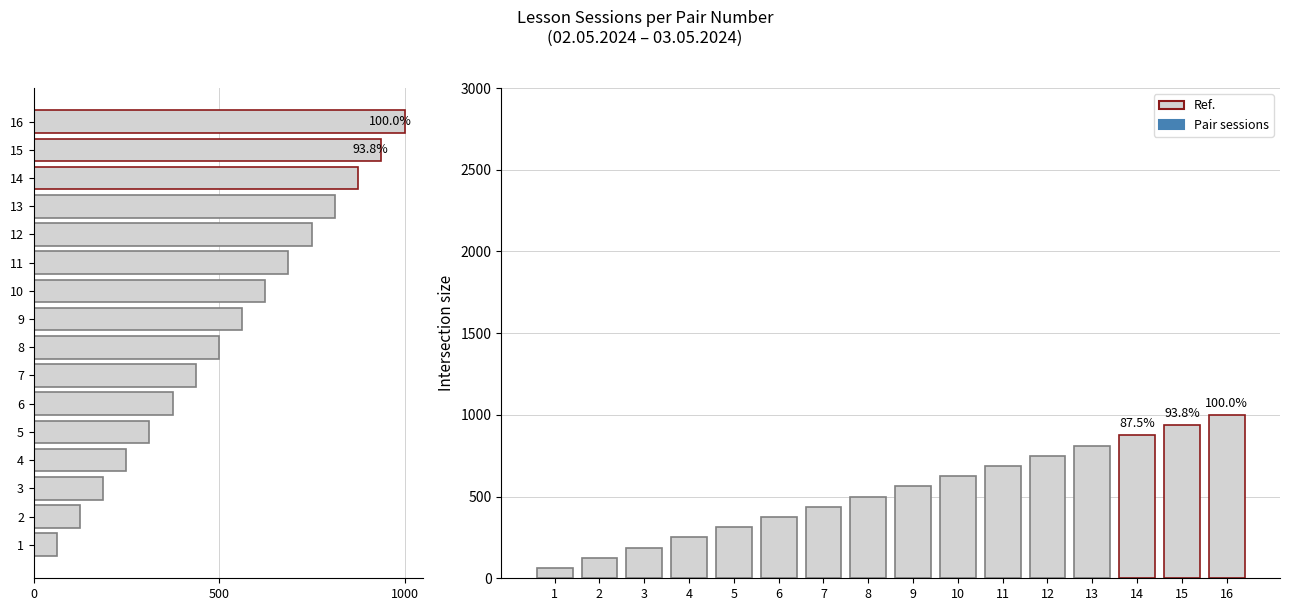

True or false: Intersection size has a value of 110 at 4.

False